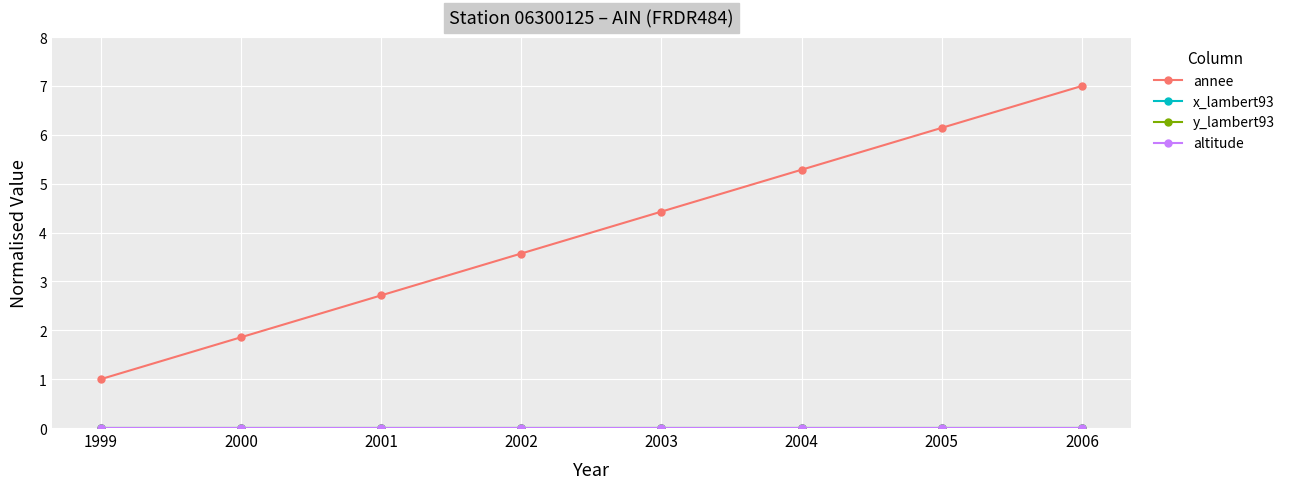

Reading left to right, extract all data points from this chart.

annee: 1.0	1.9	2.7	3.6	4.4	5.3	6.1	7.0
x_lambert93: 0.0	0.0	0.0	0.0	0.0	0.0	0.0	0.0
y_lambert93: 0.0	0.0	0.0	0.0	0.0	0.0	0.0	0.0
altitude: 0.0	0.0	0.0	0.0	0.0	0.0	0.0	0.0